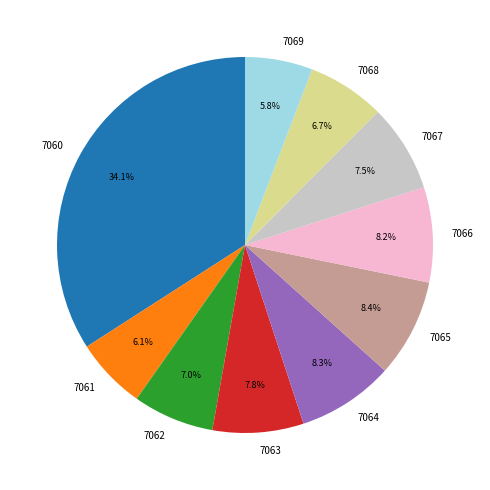

How many segments does this pie chart have?

10